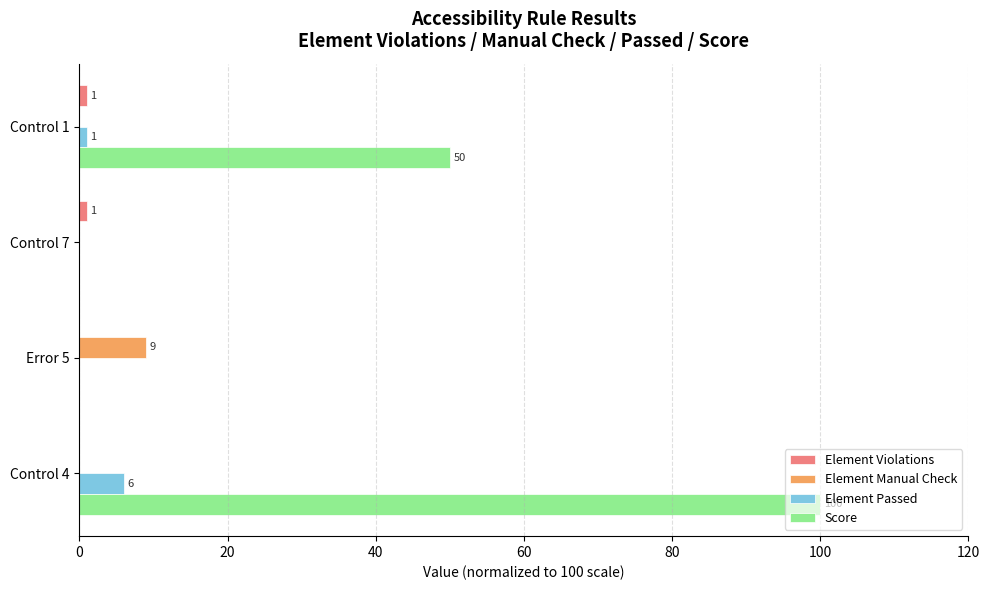

What is the sum of all Element Manual Check values?

9